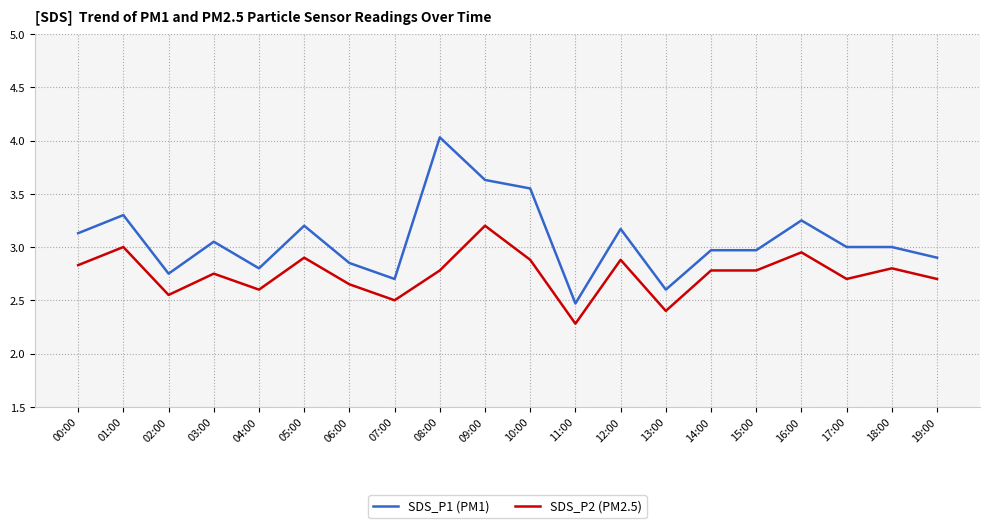

Is this an area chart (filled region under the line)?

No